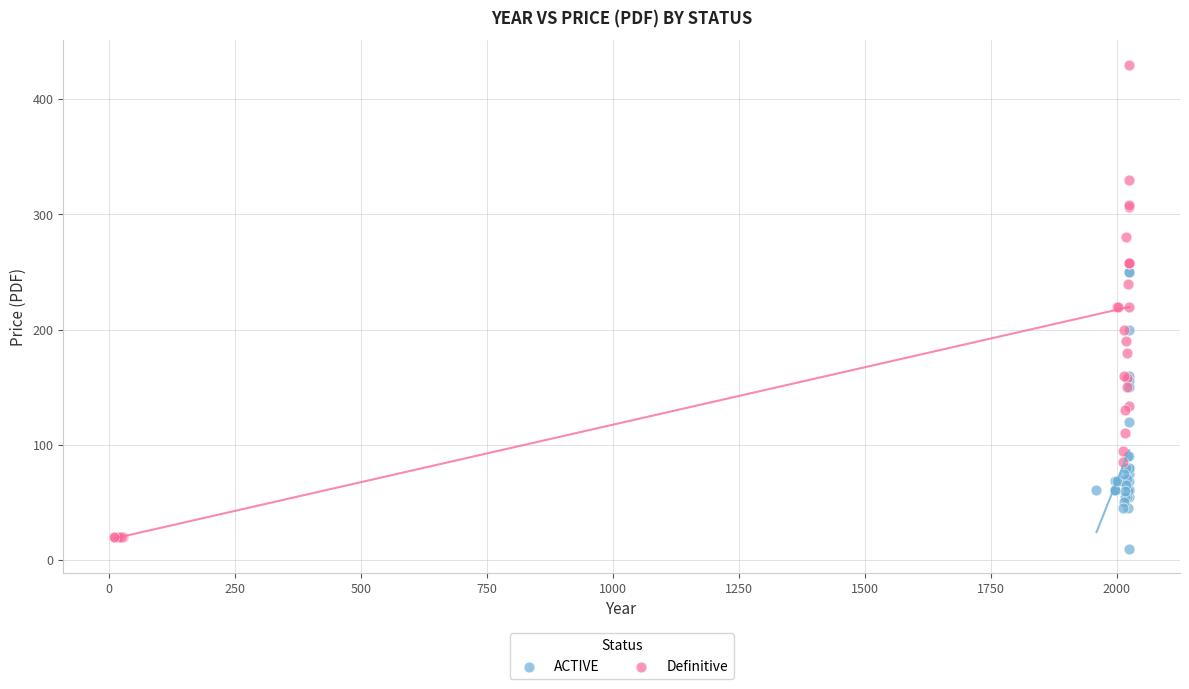

Which series reaches the maximum Y coordinate?

Definitive